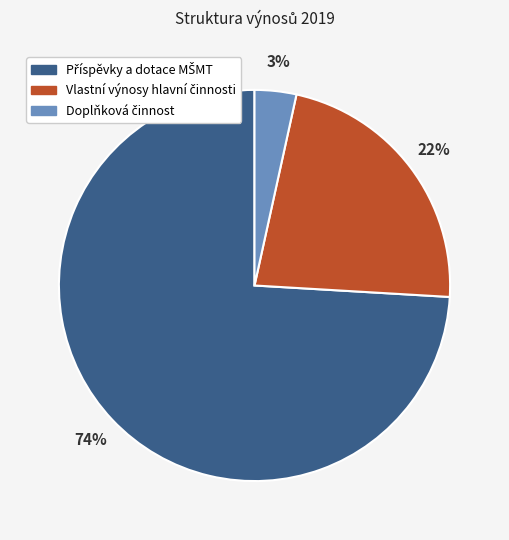

Is there any slice that represents more than half of the pie?

Yes